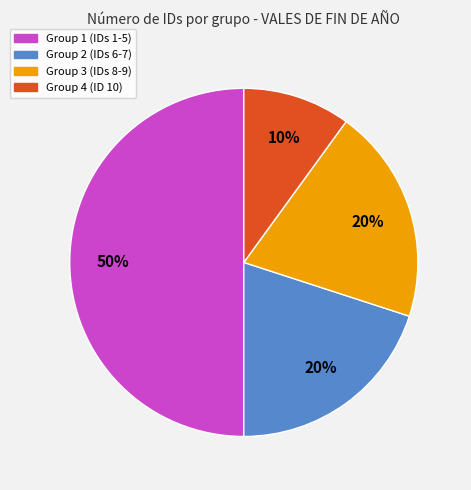

Which slice is the smallest?

Group 4 (ID 10)